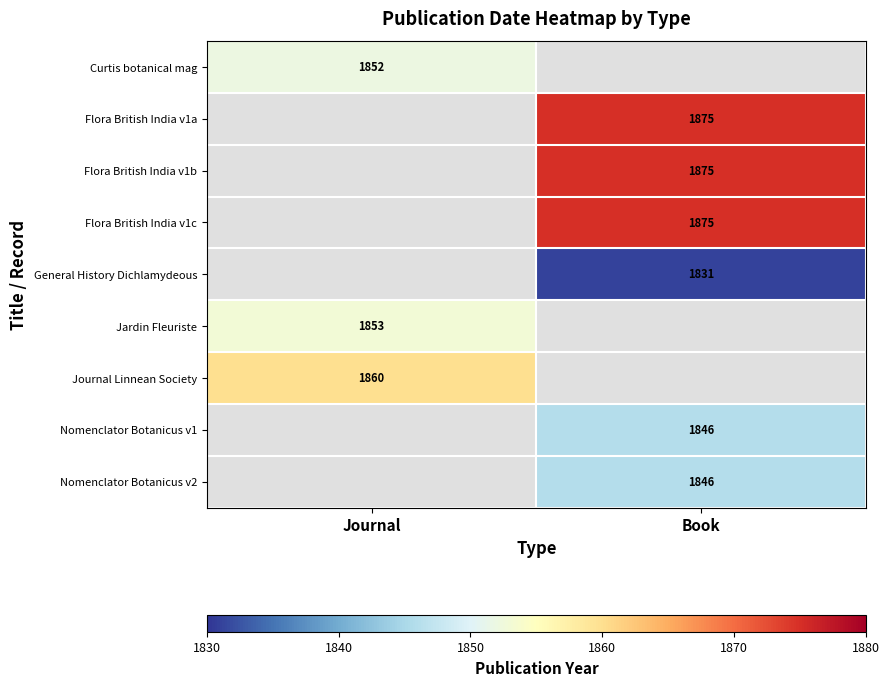

Is it true that Jardin Fleuriste equals 1853 at Journal?

True